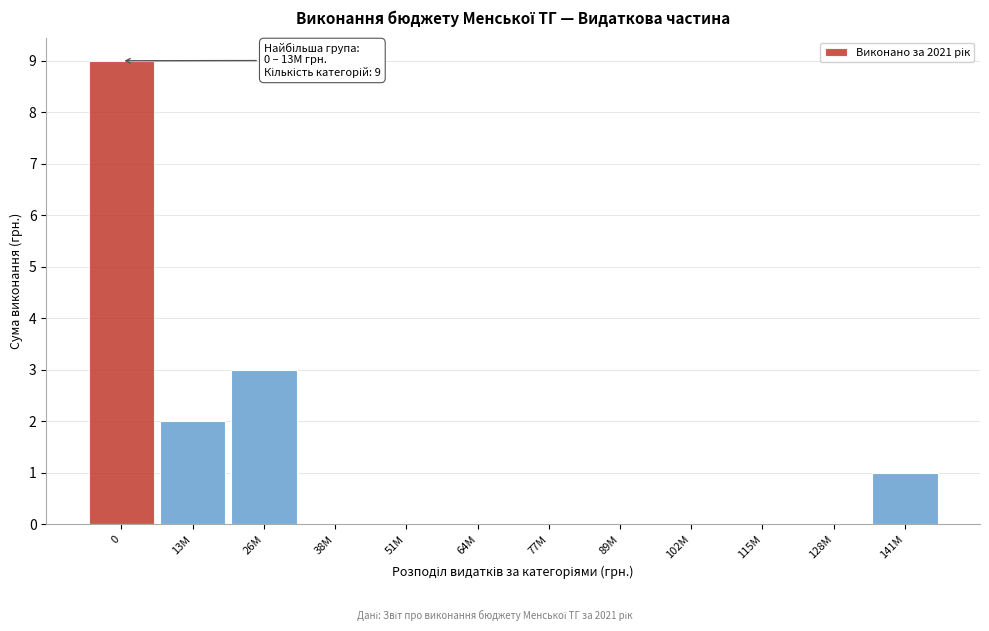

Reading right to left, transcribe all the data shown in this chart.

141M=1	128M=0	115M=0	102M=0	89M=0	77M=0	64M=0	51M=0	38M=0	26M=3	13M=2	0=9